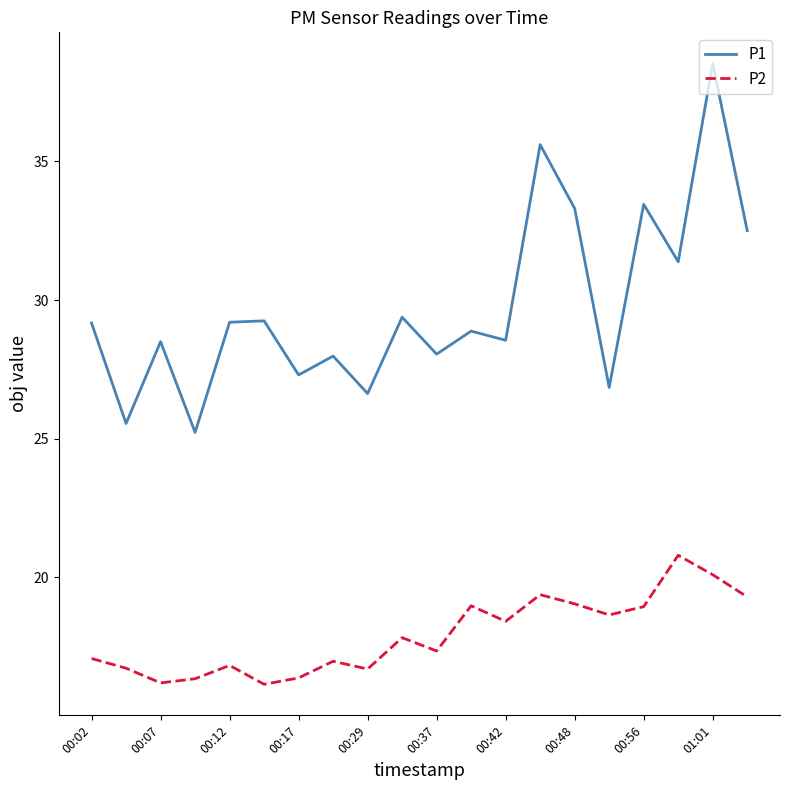

True or false: P2 and P1 intersect in this chart.

False